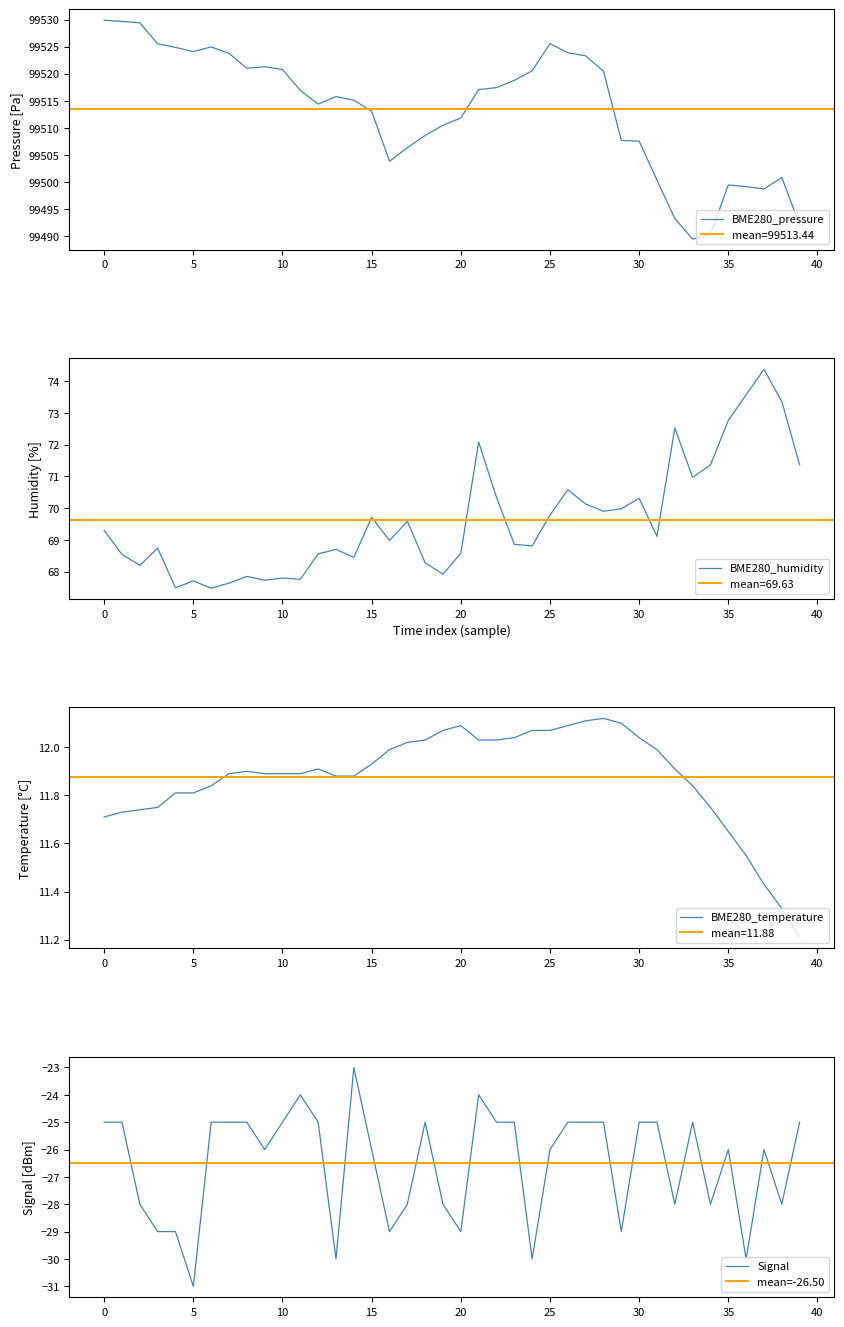

Which series has the largest total across all categories?

BME280_pressure